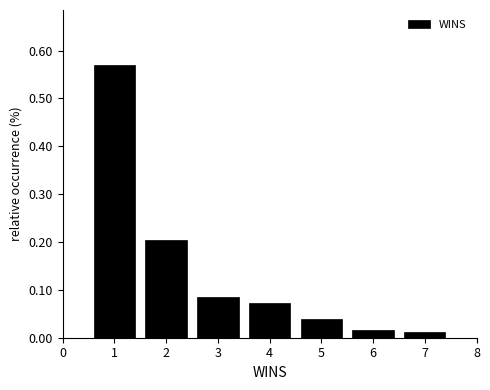

Reading left to right, list every bar in this chart as the range it spans on the x-axis followed by its height. The values are not printed on the chart, so give them approximately, as read against the axis.

0.5 to 1.5: 0.57
1.5 to 2.5: 0.20
2.5 to 3.5: 0.08
3.5 to 4.5: 0.07
4.5 to 5.5: 0.04
5.5 to 6.5: 0.02
6.5 to 7.5: 0.01